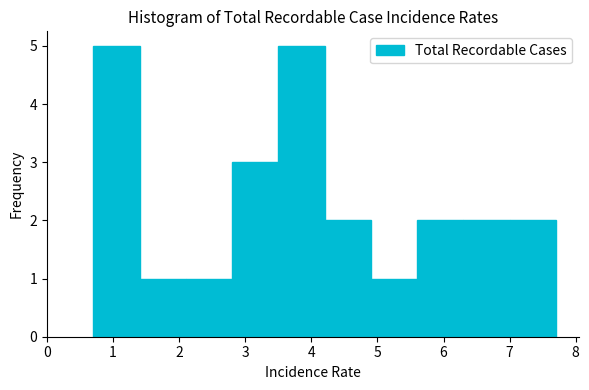

Reading left to right, transcribe this chart: for each bar, give the range it covers on the x-axis and its height. The values are not printed on the chart, so give them approximately, as read against the axis.

0.7 to 1.4: 5
1.4 to 2.1: 1
2.1 to 2.8: 1
2.8 to 3.5: 3
3.5 to 4.2: 5
4.2 to 4.9: 2
4.9 to 5.6: 1
5.6 to 6.3: 2
6.3 to 7.0: 2
7.0 to 7.7: 2